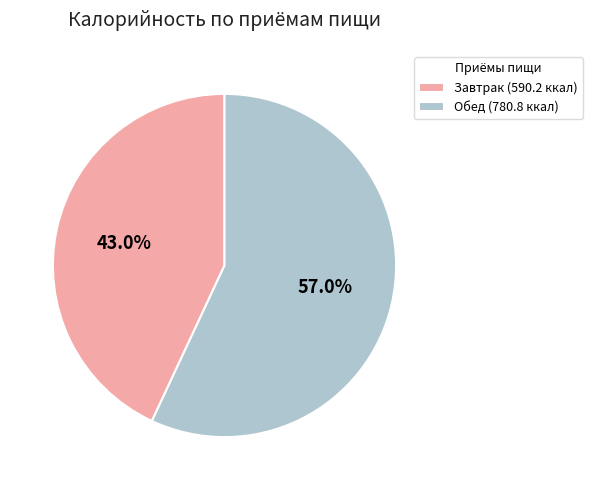

Which slice is the largest?

Обед